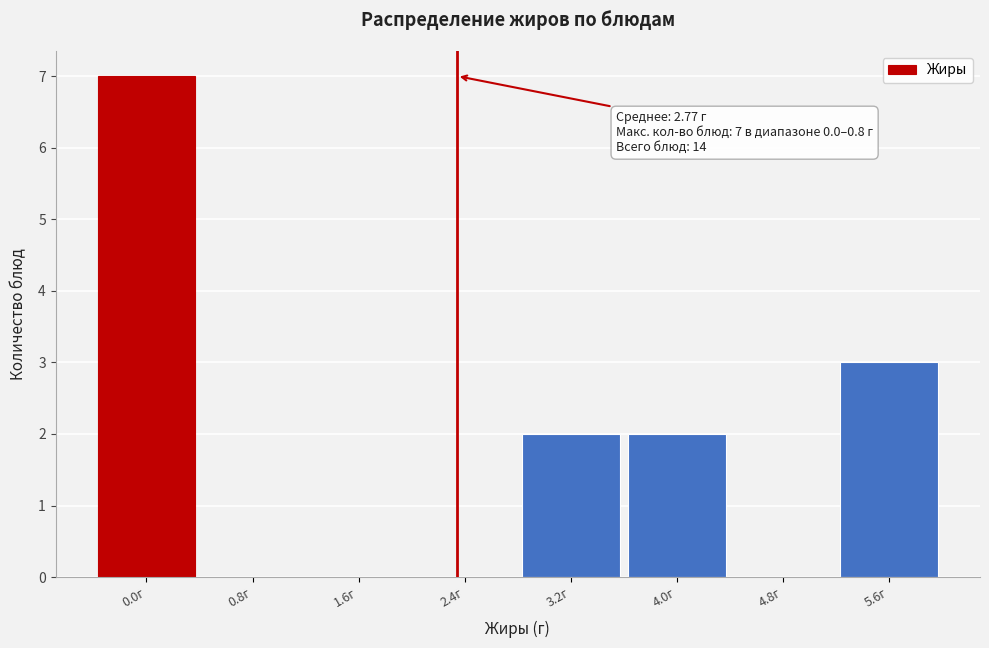

Reading left to right, what are all the values shown in this chart?

0.0г=7	0.8г=0	1.6г=0	2.4г=0	3.2г=2	4.0г=2	4.8г=0	5.6г=3